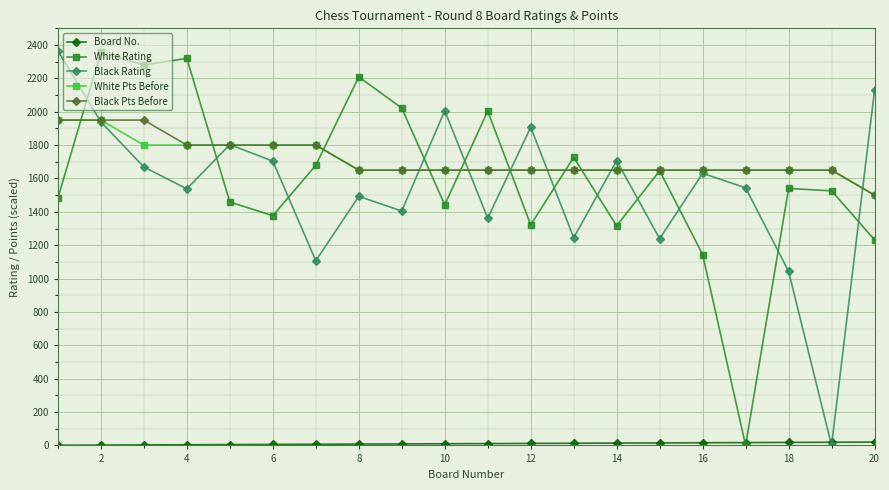

What is the maximum value shown in the chart?

2365